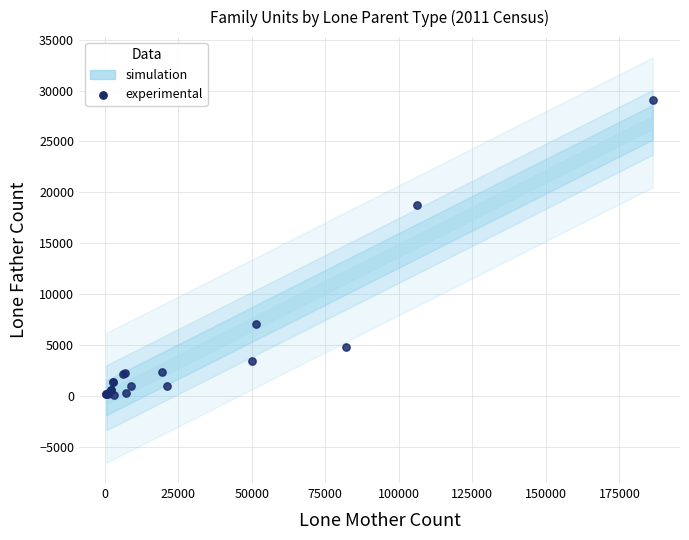

What Y value in the scatter plot is closest to 14564?

18726